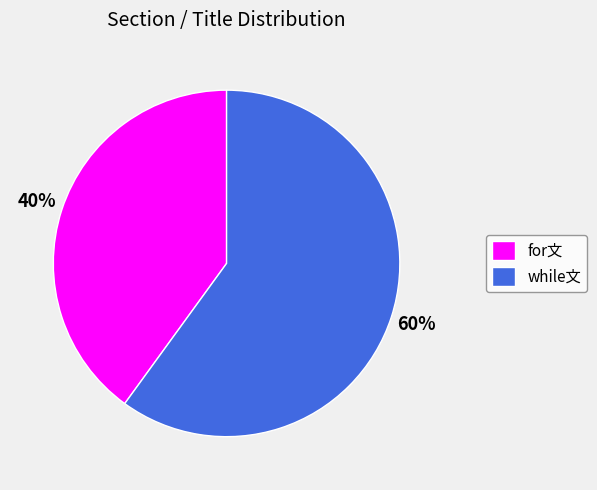

To the nearest percent, what portion does for文 represent?

40%